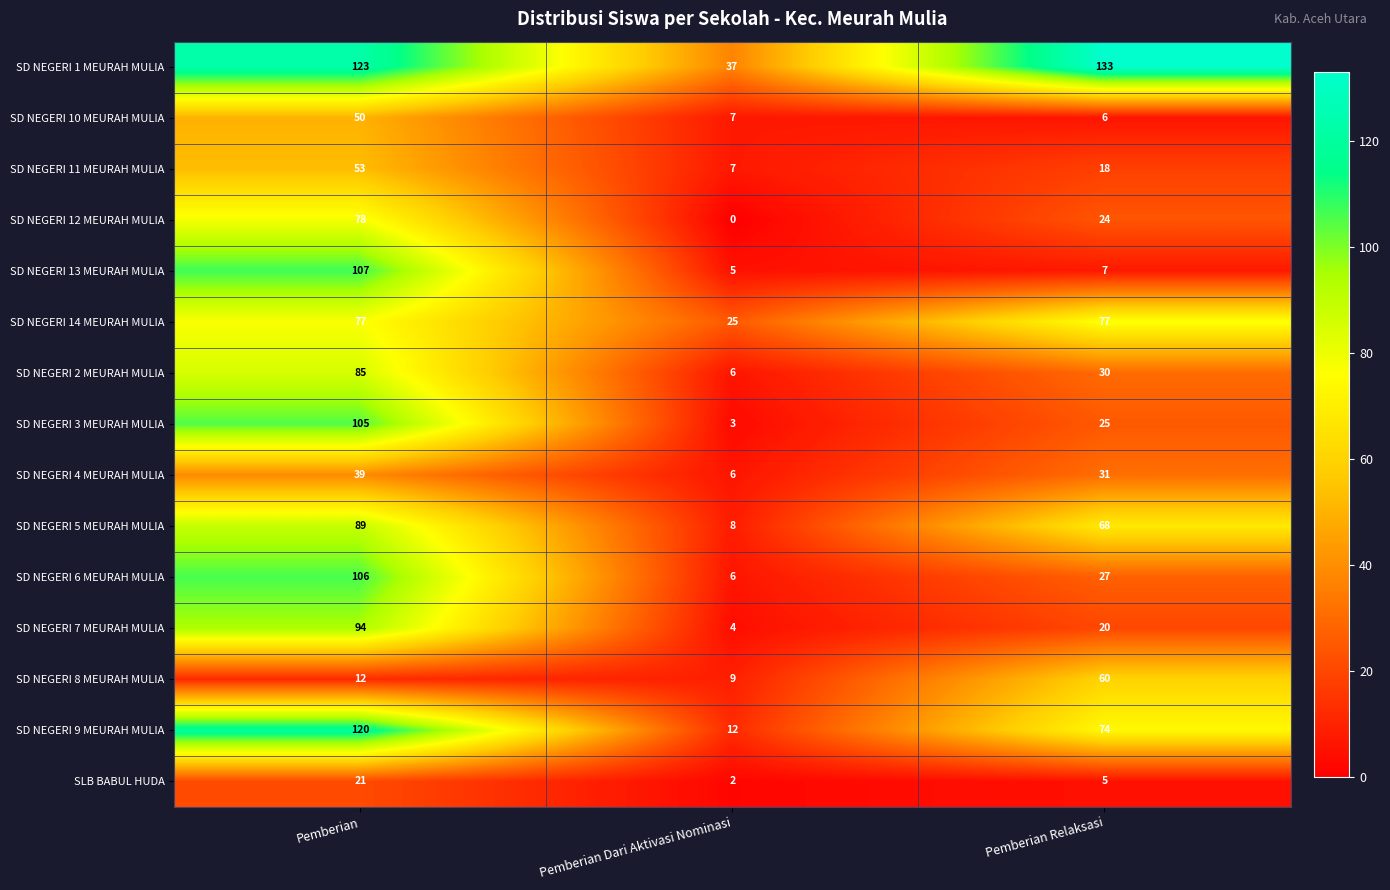

How many data points does each series have?

3